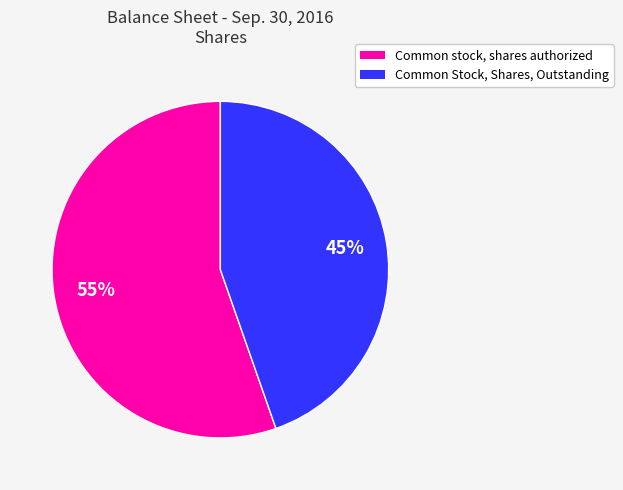

To the nearest percent, what is the average slice percentage?

50%